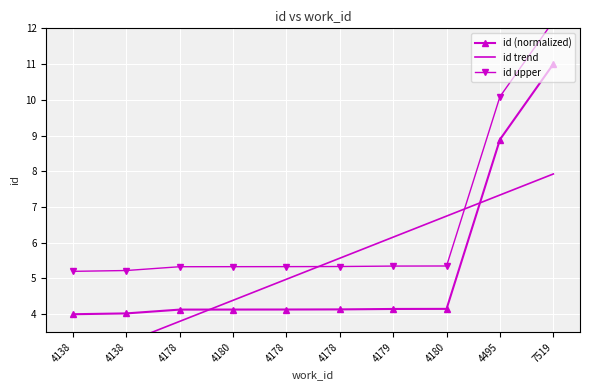

What is the value of the id (normalized) point at the 2nd from the left?

4.0